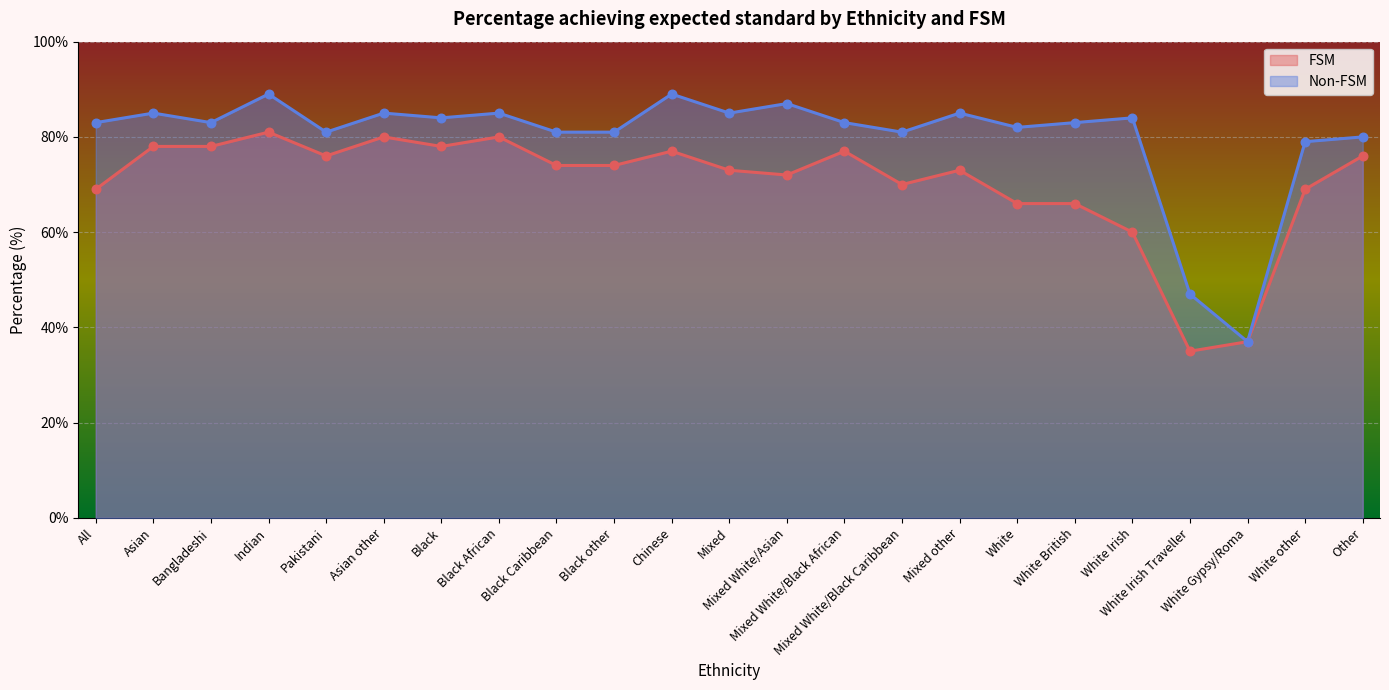

Is the value of Non-FSM at White Irish greater than the value of FSM at Indian?

Yes